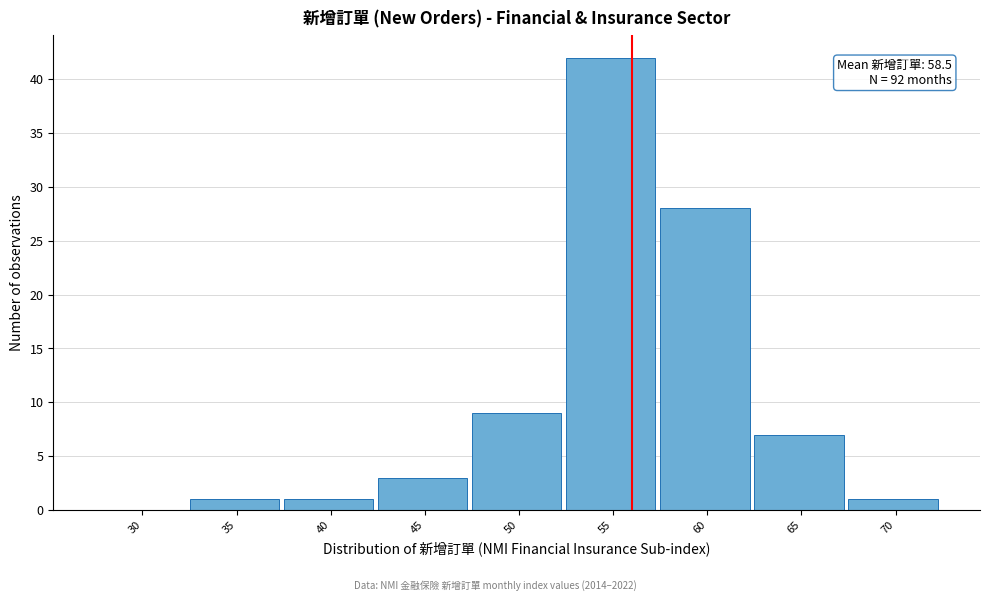

Reading left to right, list all the values displayed in this chart.

30=0	35=1	40=1	45=3	50=9	55=42	60=28	65=7	70=1